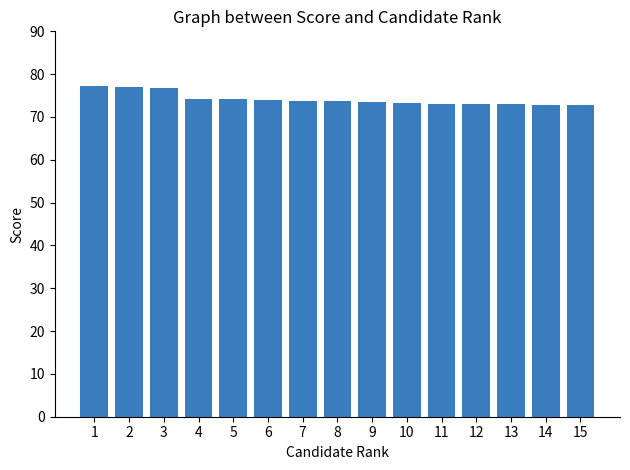

What is the greatest value displayed?

77.2